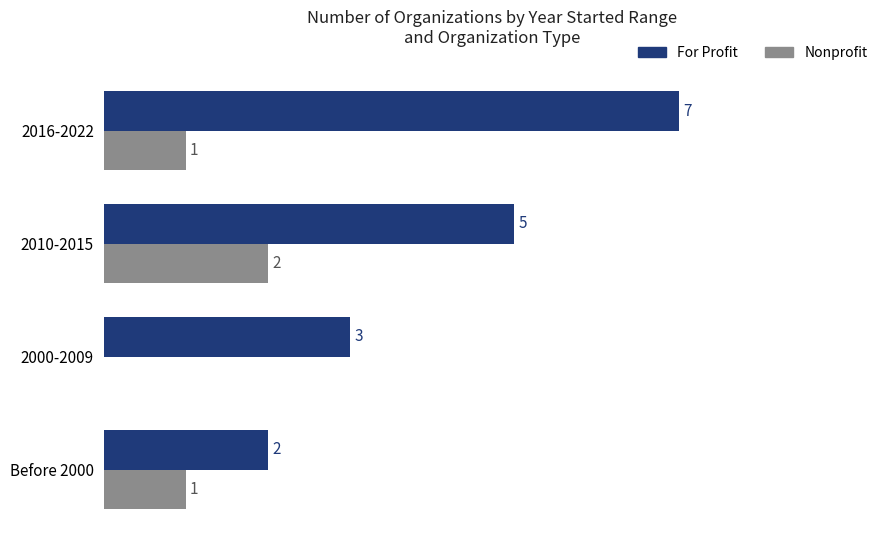

Which series has the largest total across all categories?

For Profit